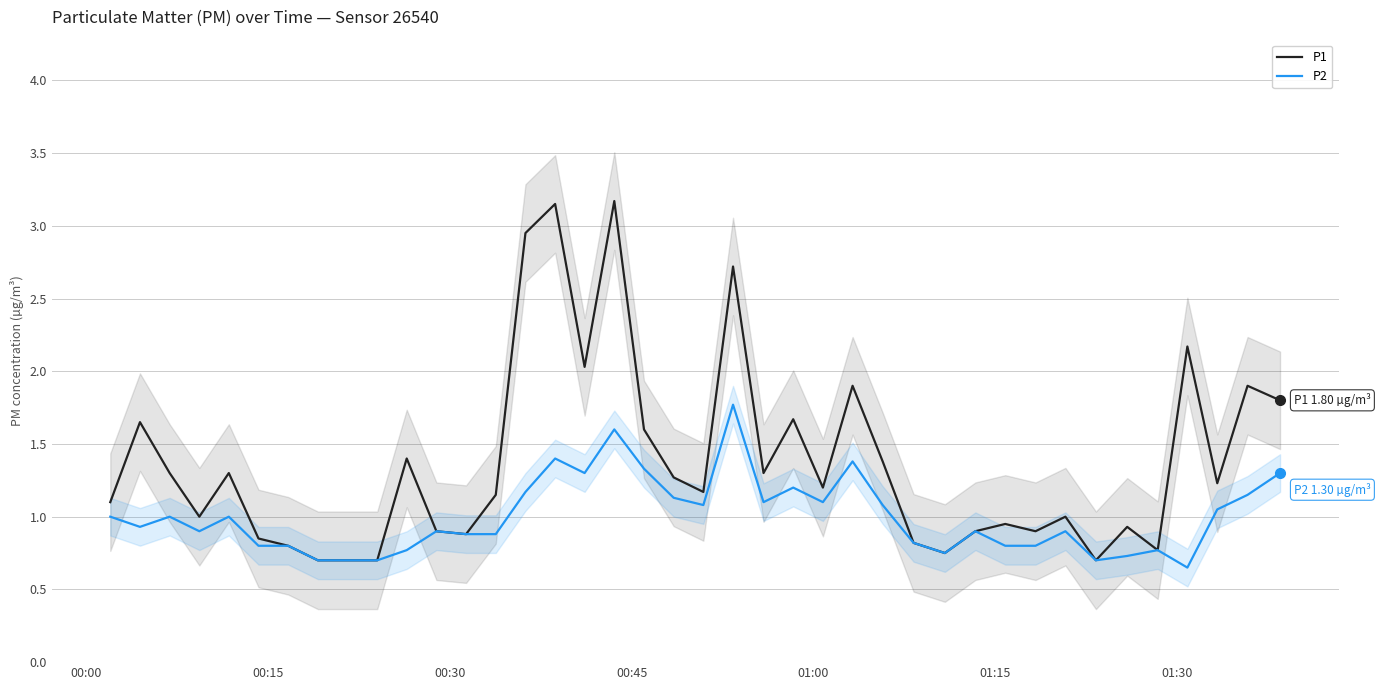

What are all the series names shown in the legend?

P1, P2